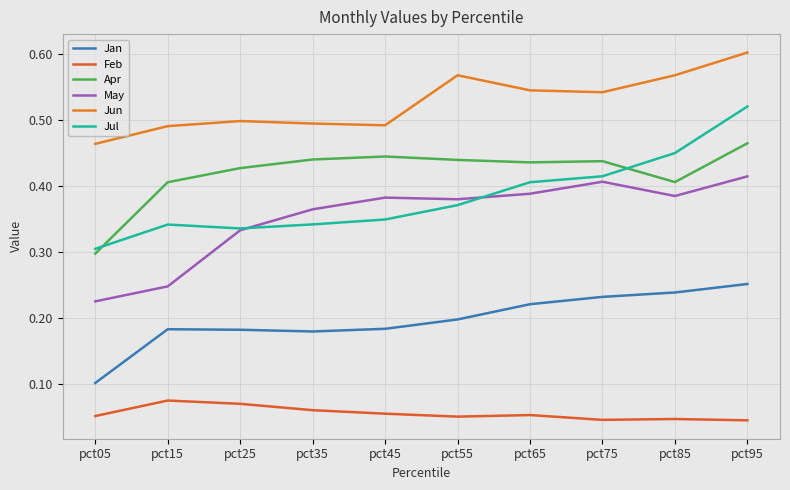

What is the sum of the Jan values at pct35 and pct65?

0.4